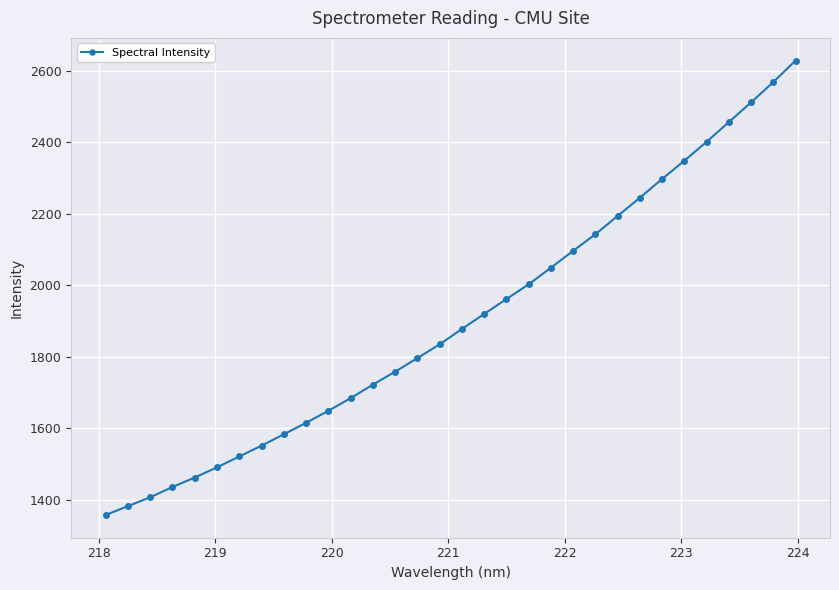

How many categories are shown in the chart?

32